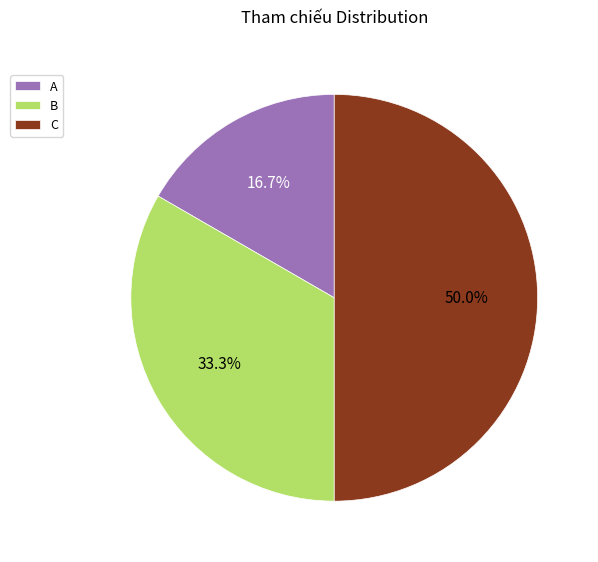

Is B the majority of the pie?

No